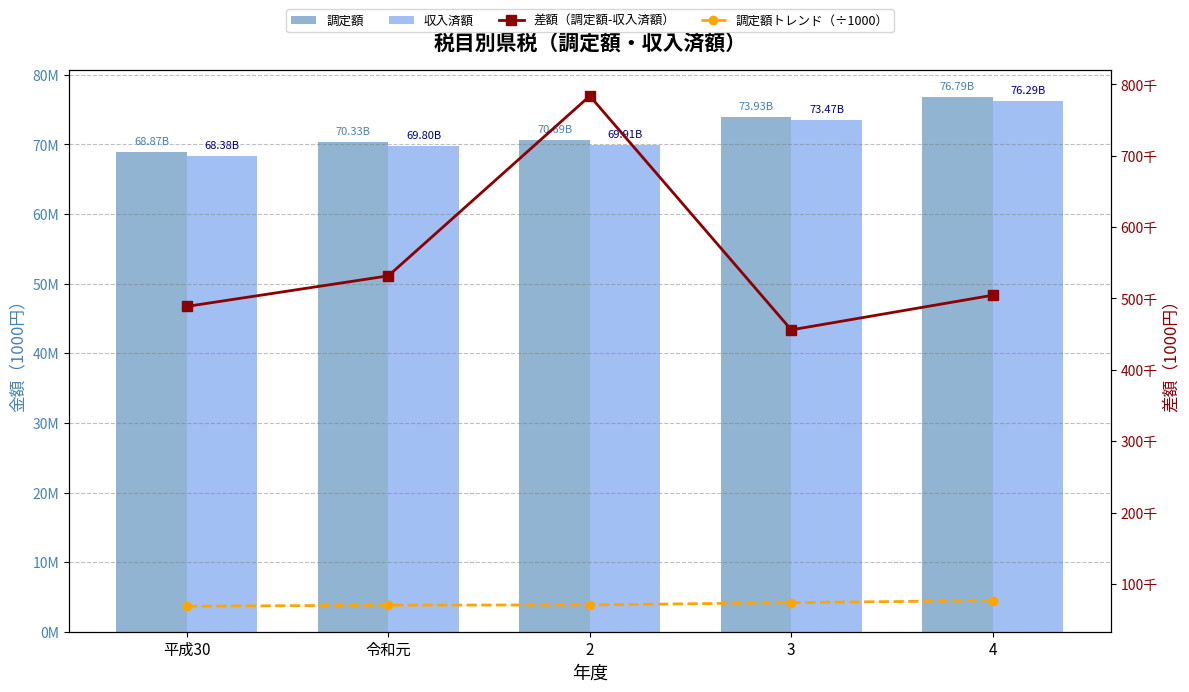

What value does the 差額（調定額-収入済額） series have at 3?

456034.0